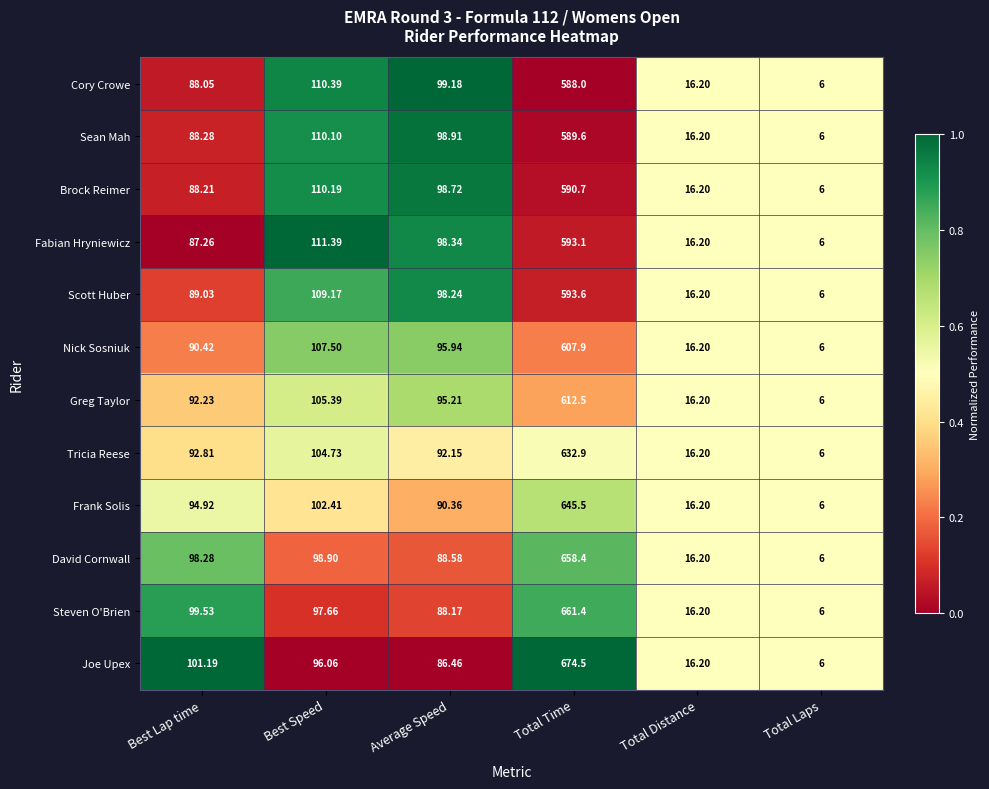

At which category does the chart reach its minimum across all series?

Total Laps